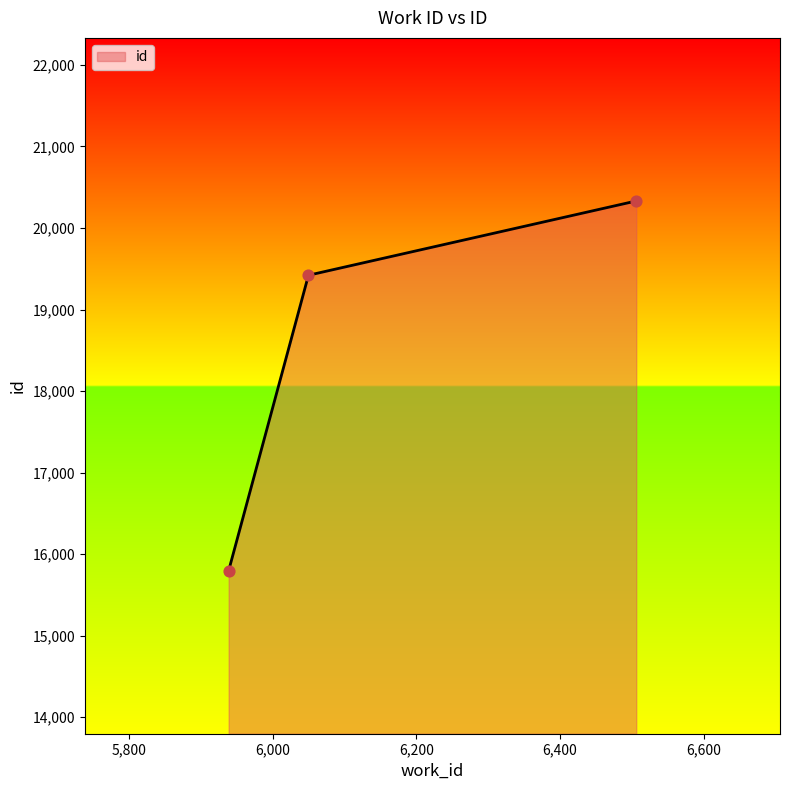

What is the change in value from 6050 to 6506?

+911